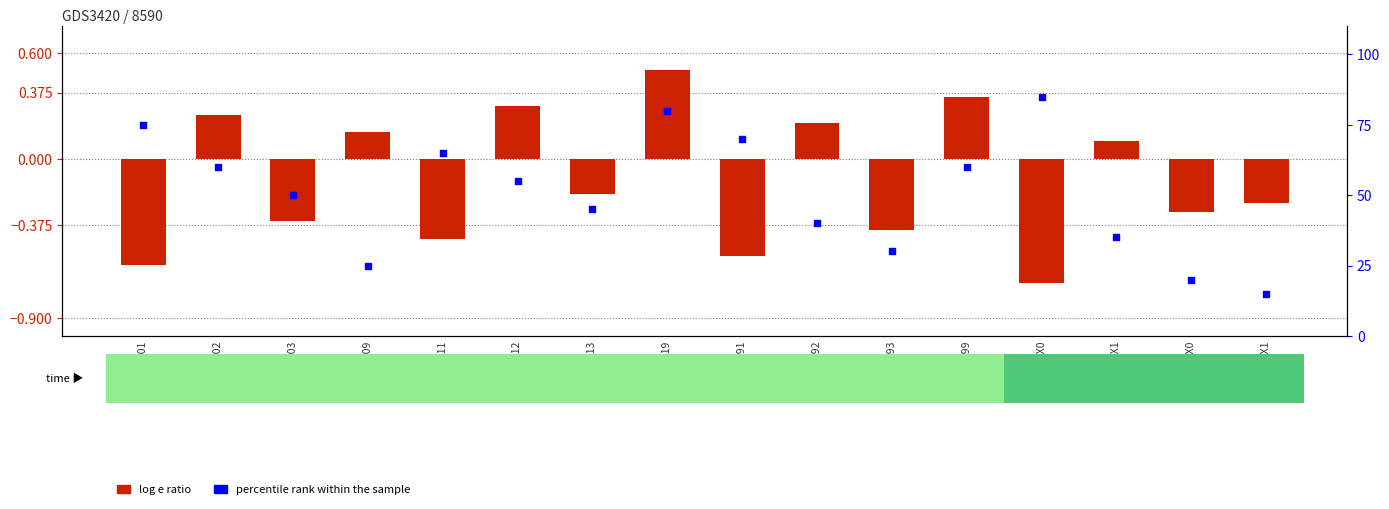

Which series has the largest Y range (max minus min)?

percentile rank within the sample